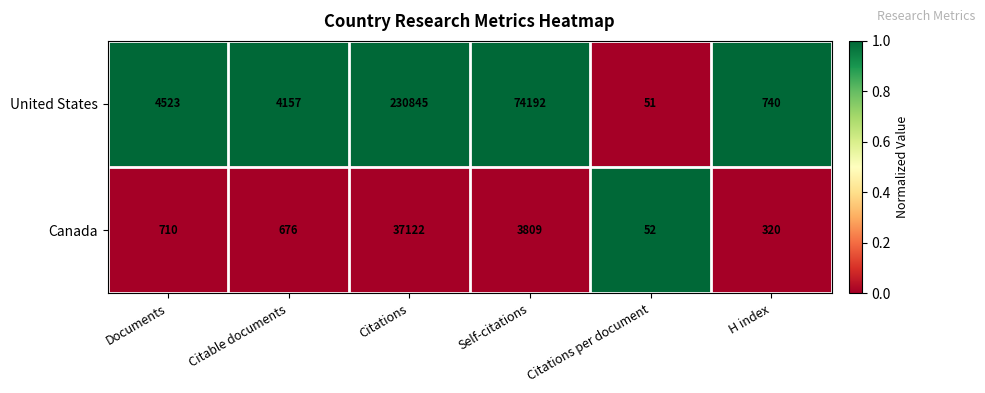

The United States series shows 12 at Citations per document. True or false?

False